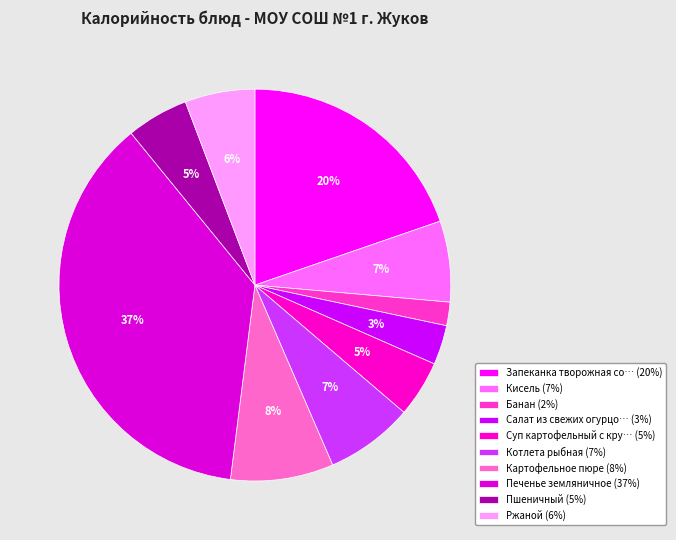

To the nearest percent, what is the average slice percentage?

10%